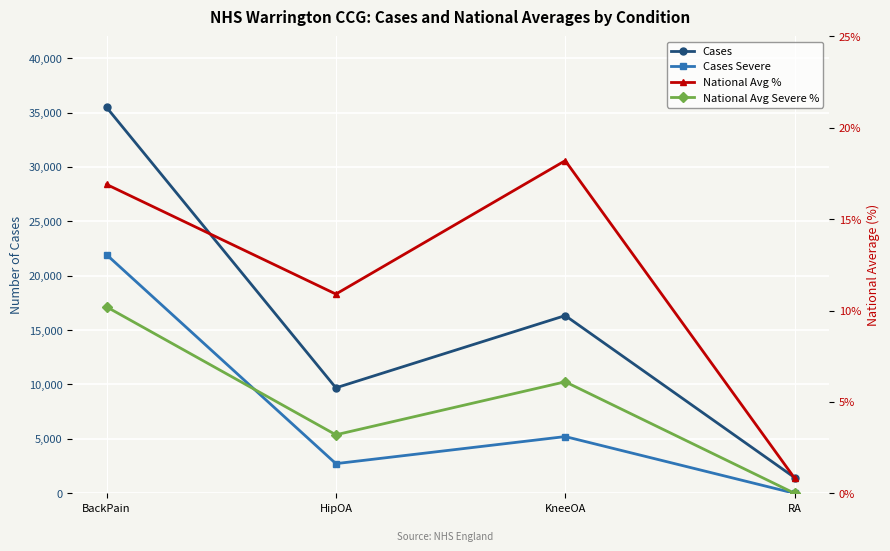

What is the approximate value of National Avg % at BackPain?

16.9